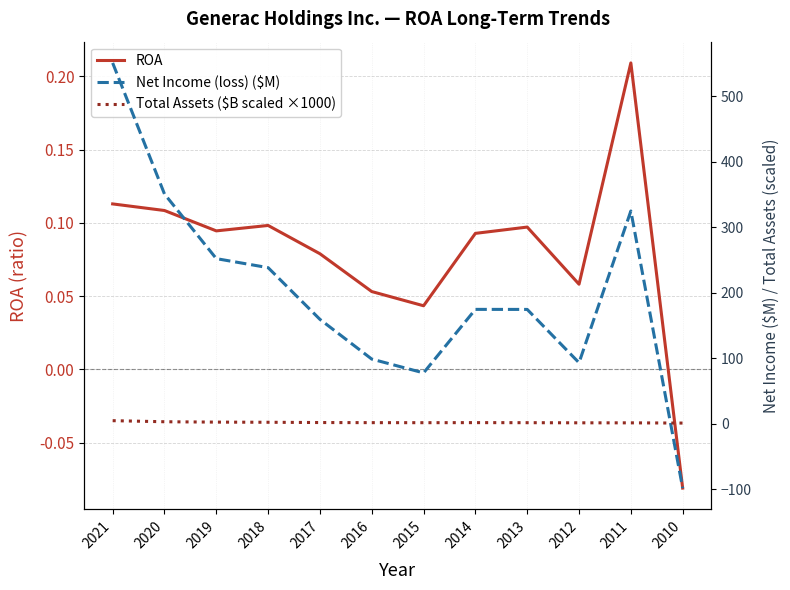

How many lines are shown in the chart?

3